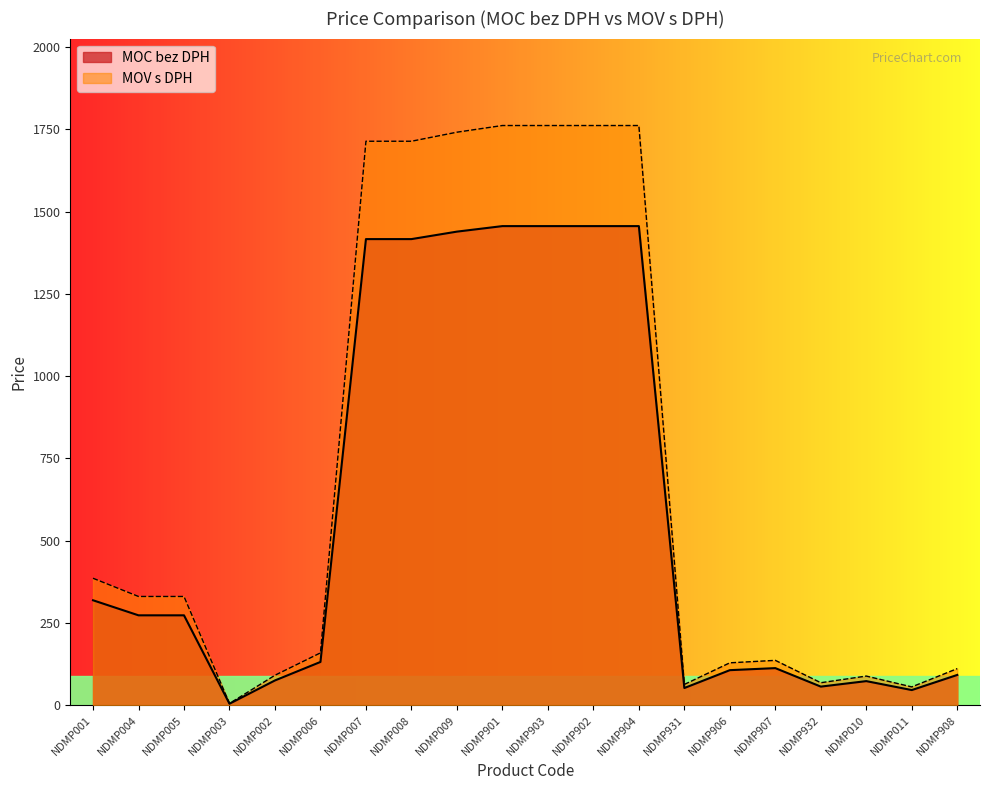

True or false: MOC bez DPH has a value of 41.7 at NDMP006.

False